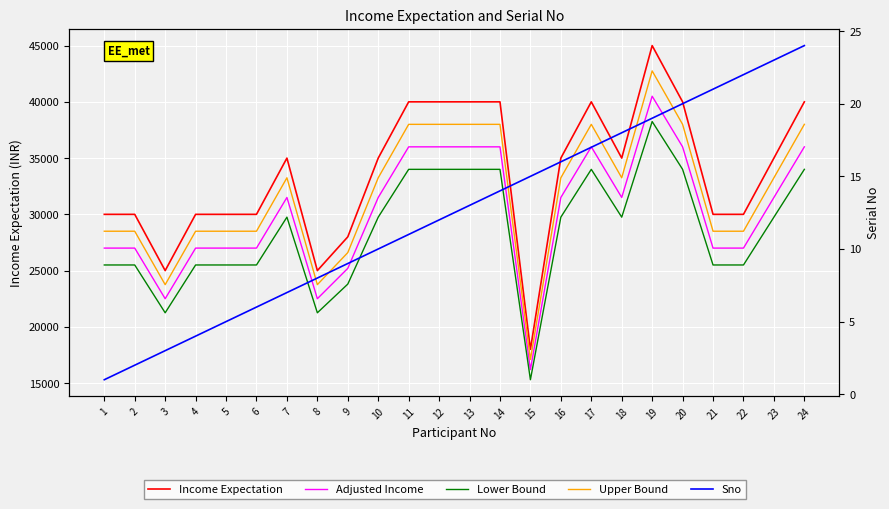

Reading left to right, extract all data points from this chart.

Income Expectation: 30000	30000	25000	30000	30000	30000	35000	25000	28000	35000	40000	40000	40000	40000	18000	35000	40000	35000	45000	40000	30000	30000	35000	40000
Adjusted Income: 27000	27000	22500	27000	27000	27000	31500	22500	25200	31500	36000	36000	36000	36000	16200	31500	36000	31500	40500	36000	27000	27000	31500	36000
Lower Bound: 25500	25500	21250	25500	25500	25500	29750	21250	23800	29750	34000	34000	34000	34000	15300	29750	34000	29750	38250	34000	25500	25500	29750	34000
Upper Bound: 28500	28500	23750	28500	28500	28500	33250	23750	26600	33250	38000	38000	38000	38000	17100	33250	38000	33250	42750	38000	28500	28500	33250	38000
Sno: 1	2	3	4	5	6	7	8	9	10	11	12	13	14	15	16	17	18	19	20	21	22	23	24